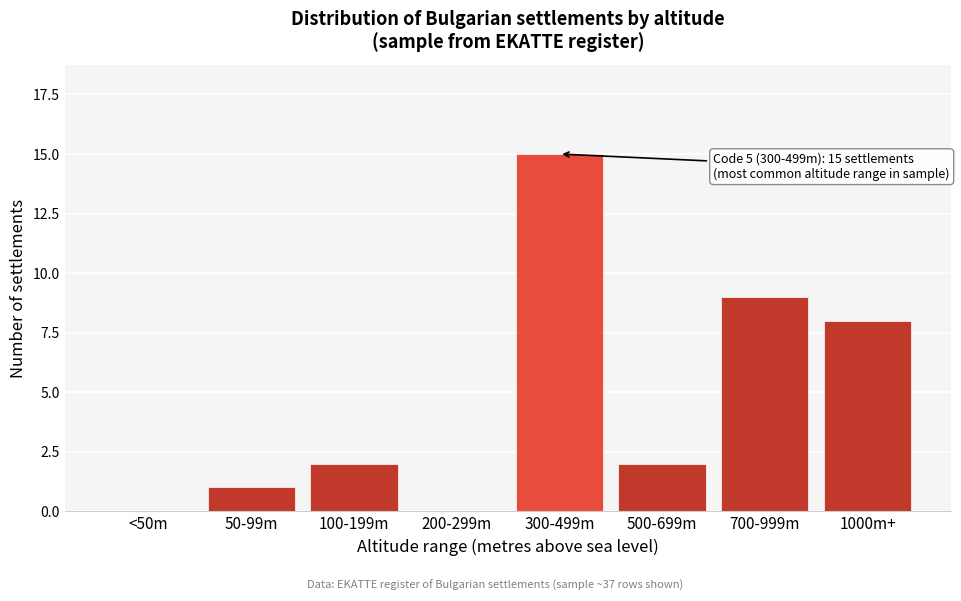

Reading left to right, extract all data points from this chart.

<50m=0	50-99m=1	100-199m=2	200-299m=0	300-499m=15	500-699m=2	700-999m=9	1000m+=8